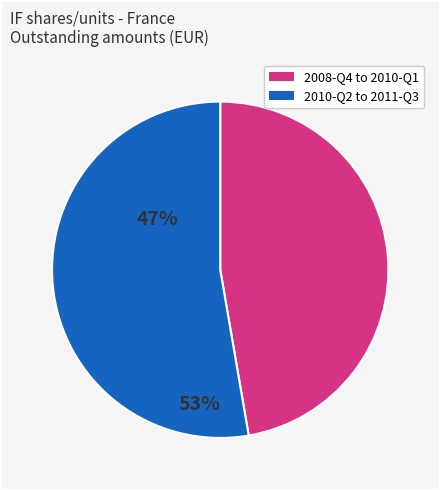

Is there a majority slice in this chart?

Yes